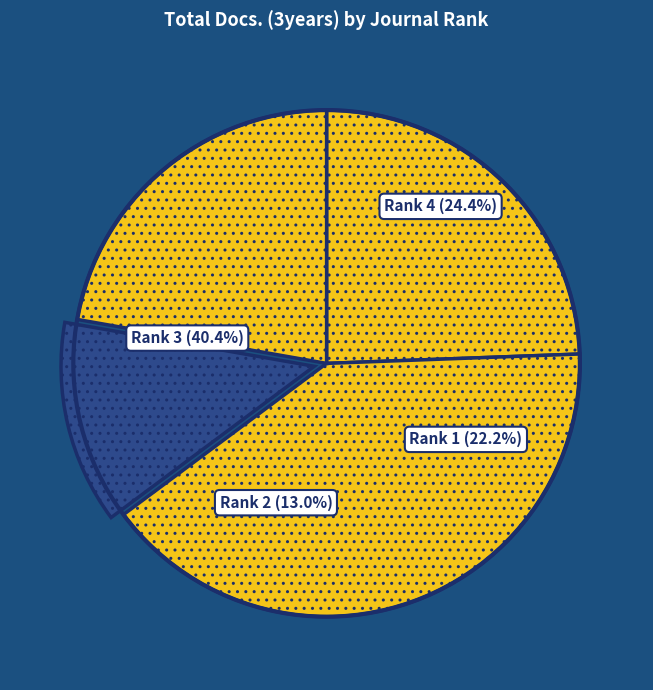

What is the ratio of the value at International Journal for Quality Research (Rank 3) to the value at Proceedings on Engineering Sciences (Rank 4)?

1.7